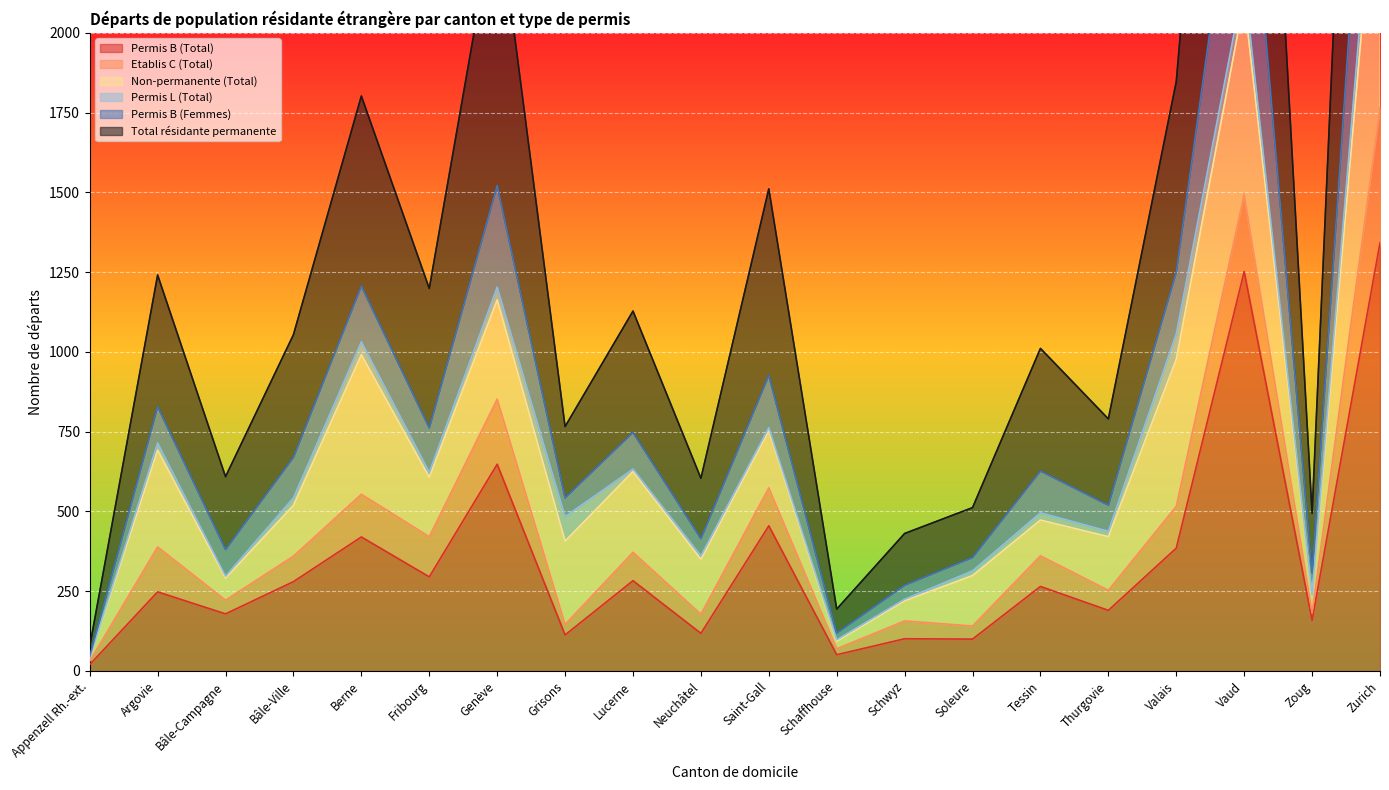

Between Grisons and Schwyz, which is larger?

Grisons